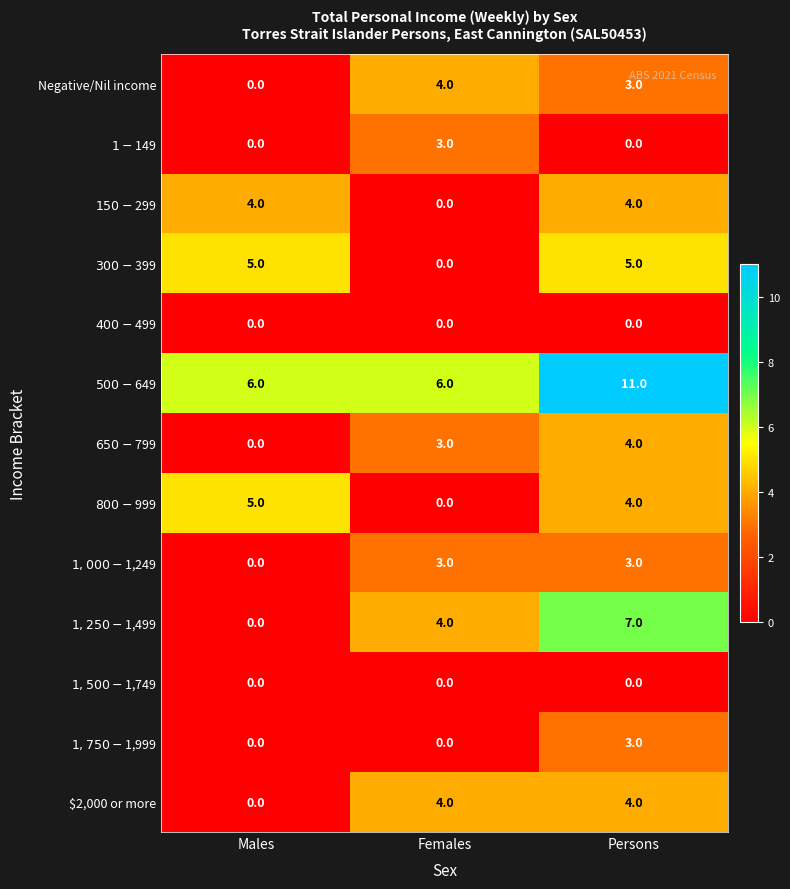

What is the total value across all series at Persons?

48